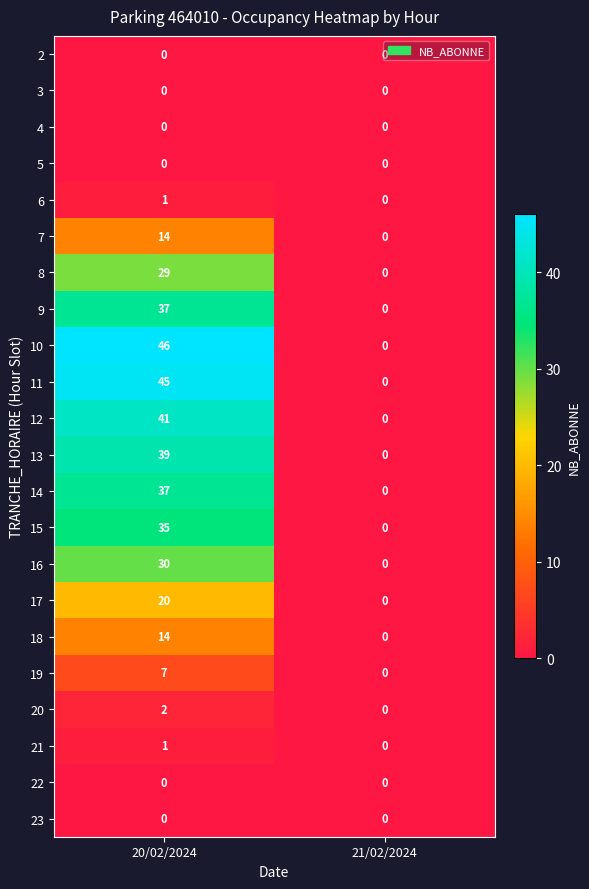

Is it true that 19 equals 0 at 21/02/2024?

True